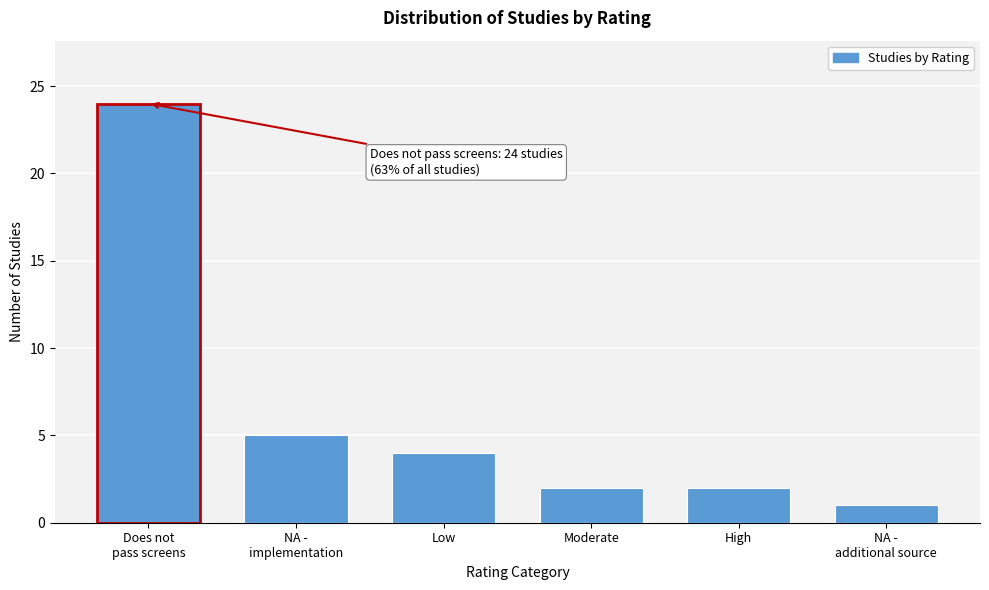

Reading left to right, extract all data points from this chart.

24	5	4	2	2	1